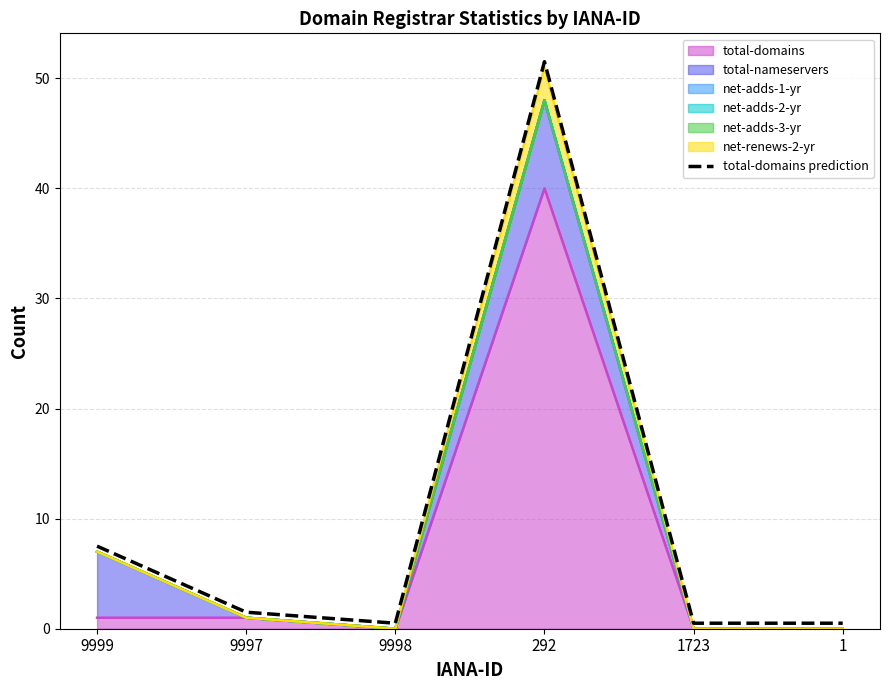

What is the label of the 6th point from the left?

1